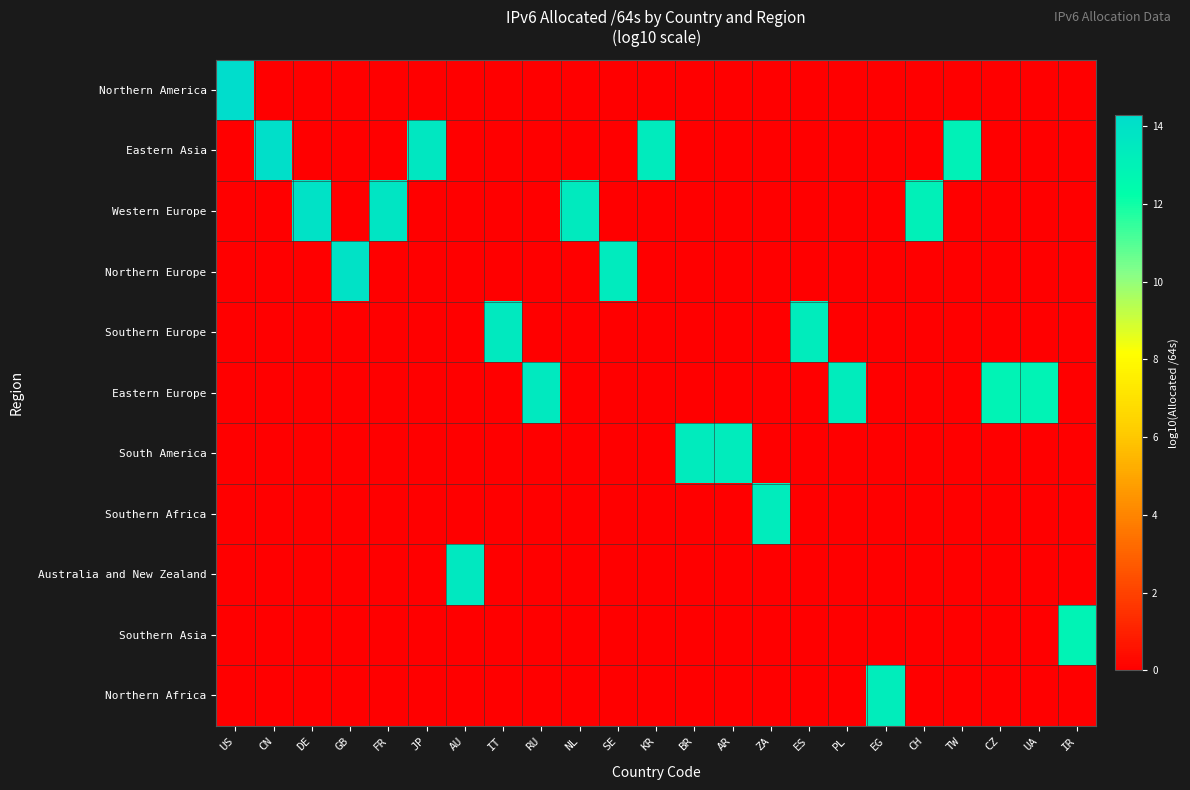

Reading left to right, what are all the values shown in this chart?

Northern America: US=14.3	CN=0.0	DE=0.0	GB=0.0	FR=0.0	JP=0.0	AU=0.0	IT=0.0	RU=0.0	NL=0.0	SE=0.0	KR=0.0	BR=0.0	AR=0.0	ZA=0.0	ES=0.0	PL=0.0	EG=0.0	CH=0.0	TW=0.0	CZ=0.0	UA=0.0	IR=0.0
Eastern Asia: US=0.0	CN=14.1	DE=0.0	GB=0.0	FR=0.0	JP=13.6	AU=0.0	IT=0.0	RU=0.0	NL=0.0	SE=0.0	KR=13.4	BR=0.0	AR=0.0	ZA=0.0	ES=0.0	PL=0.0	EG=0.0	CH=0.0	TW=13.0	CZ=0.0	UA=0.0	IR=0.0
Western Europe: US=0.0	CN=0.0	DE=13.9	GB=0.0	FR=13.7	JP=0.0	AU=0.0	IT=0.0	RU=0.0	NL=13.5	SE=0.0	KR=0.0	BR=0.0	AR=0.0	ZA=0.0	ES=0.0	PL=0.0	EG=0.0	CH=13.1	TW=0.0	CZ=0.0	UA=0.0	IR=0.0
Northern Europe: US=0.0	CN=0.0	DE=0.0	GB=13.9	FR=0.0	JP=0.0	AU=0.0	IT=0.0	RU=0.0	NL=0.0	SE=13.4	KR=0.0	BR=0.0	AR=0.0	ZA=0.0	ES=0.0	PL=0.0	EG=0.0	CH=0.0	TW=0.0	CZ=0.0	UA=0.0	IR=0.0
Southern Europe: US=0.0	CN=0.0	DE=0.0	GB=0.0	FR=0.0	JP=0.0	AU=0.0	IT=13.5	RU=0.0	NL=0.0	SE=0.0	KR=0.0	BR=0.0	AR=0.0	ZA=0.0	ES=13.3	PL=0.0	EG=0.0	CH=0.0	TW=0.0	CZ=0.0	UA=0.0	IR=0.0
Eastern Europe: US=0.0	CN=0.0	DE=0.0	GB=0.0	FR=0.0	JP=0.0	AU=0.0	IT=0.0	RU=13.5	NL=0.0	SE=0.0	KR=0.0	BR=0.0	AR=0.0	ZA=0.0	ES=0.0	PL=13.3	EG=0.0	CH=0.0	TW=0.0	CZ=12.9	UA=12.9	IR=0.0
South America: US=0.0	CN=0.0	DE=0.0	GB=0.0	FR=0.0	JP=0.0	AU=0.0	IT=0.0	RU=0.0	NL=0.0	SE=0.0	KR=0.0	BR=13.3	AR=13.3	ZA=0.0	ES=0.0	PL=0.0	EG=0.0	CH=0.0	TW=0.0	CZ=0.0	UA=0.0	IR=0.0
Southern Africa: US=0.0	CN=0.0	DE=0.0	GB=0.0	FR=0.0	JP=0.0	AU=0.0	IT=0.0	RU=0.0	NL=0.0	SE=0.0	KR=0.0	BR=0.0	AR=0.0	ZA=13.3	ES=0.0	PL=0.0	EG=0.0	CH=0.0	TW=0.0	CZ=0.0	UA=0.0	IR=0.0
Australia and New Zealand: US=0.0	CN=0.0	DE=0.0	GB=0.0	FR=0.0	JP=0.0	AU=13.6	IT=0.0	RU=0.0	NL=0.0	SE=0.0	KR=0.0	BR=0.0	AR=0.0	ZA=0.0	ES=0.0	PL=0.0	EG=0.0	CH=0.0	TW=0.0	CZ=0.0	UA=0.0	IR=0.0
Southern Asia: US=0.0	CN=0.0	DE=0.0	GB=0.0	FR=0.0	JP=0.0	AU=0.0	IT=0.0	RU=0.0	NL=0.0	SE=0.0	KR=0.0	BR=0.0	AR=0.0	ZA=0.0	ES=0.0	PL=0.0	EG=0.0	CH=0.0	TW=0.0	CZ=0.0	UA=0.0	IR=12.9
Northern Africa: US=0.0	CN=0.0	DE=0.0	GB=0.0	FR=0.0	JP=0.0	AU=0.0	IT=0.0	RU=0.0	NL=0.0	SE=0.0	KR=0.0	BR=0.0	AR=0.0	ZA=0.0	ES=0.0	PL=0.0	EG=13.2	CH=0.0	TW=0.0	CZ=0.0	UA=0.0	IR=0.0